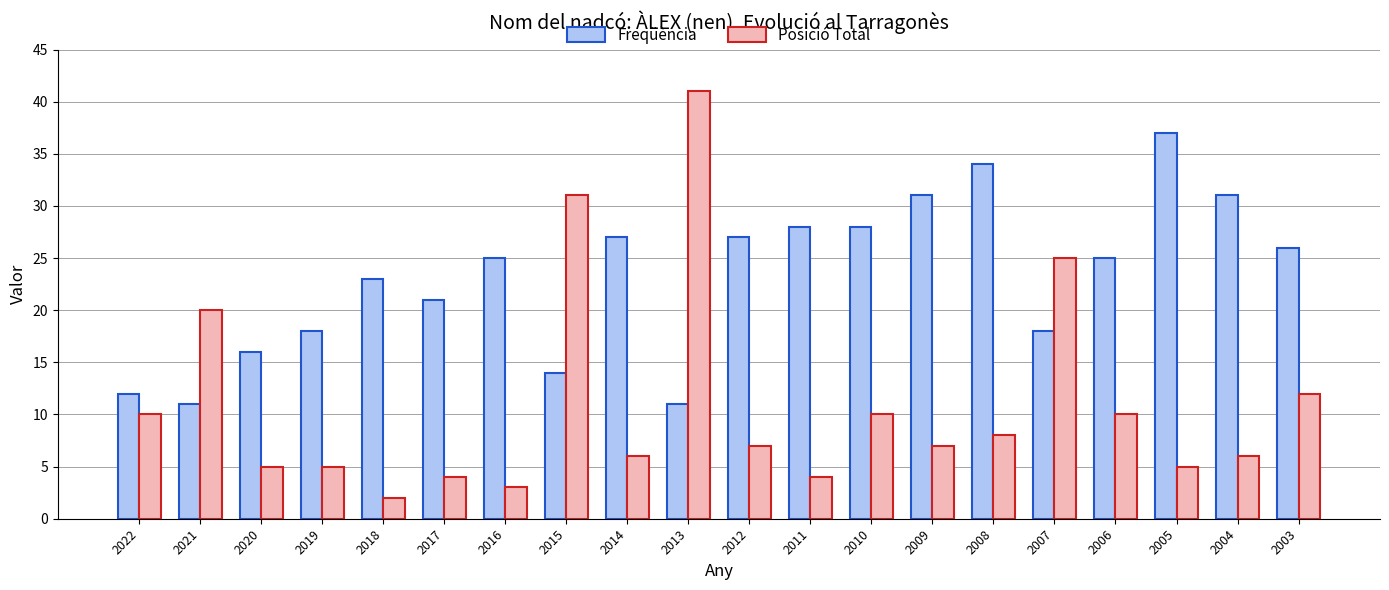

Reading left to right, what are all the values shown in this chart?

Freqüència: 2022=12	2021=11	2020=16	2019=18	2018=23	2017=21	2016=25	2015=14	2014=27	2013=11	2012=27	2011=28	2010=28	2009=31	2008=34	2007=18	2006=25	2005=37	2004=31	2003=26
Posició Total: 2022=10	2021=20	2020=5	2019=5	2018=2	2017=4	2016=3	2015=31	2014=6	2013=41	2012=7	2011=4	2010=10	2009=7	2008=8	2007=25	2006=10	2005=5	2004=6	2003=12